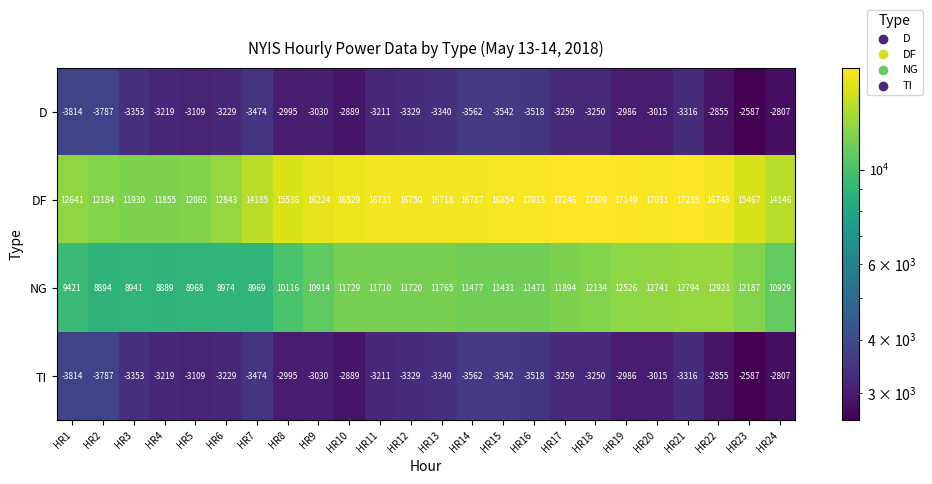

At how many categories does at least one series exceed 5190?

24